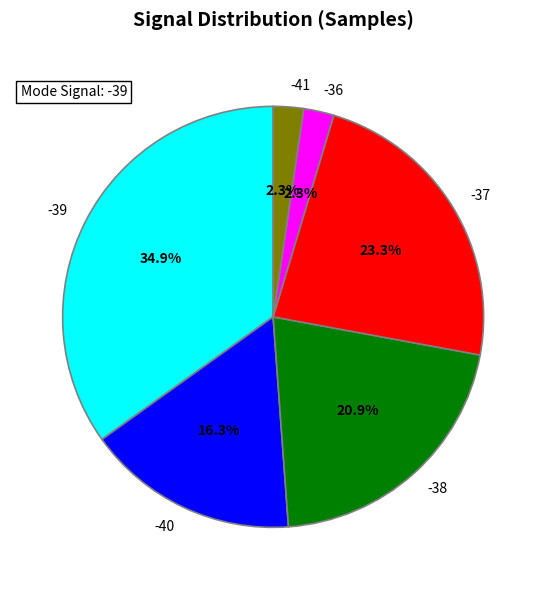

True or false: -39 accounts for 22% of the total.

False